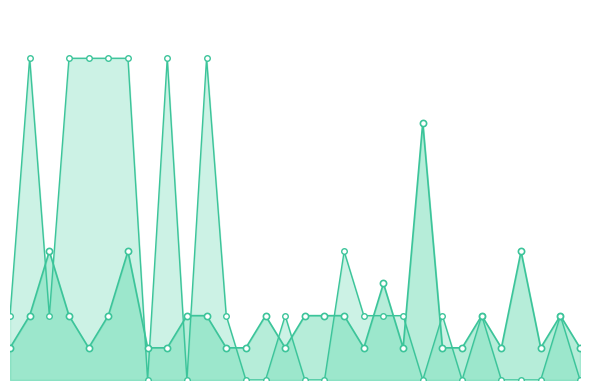

Which series has the largest total across all categories?

Сумма баллов за инд.дост.